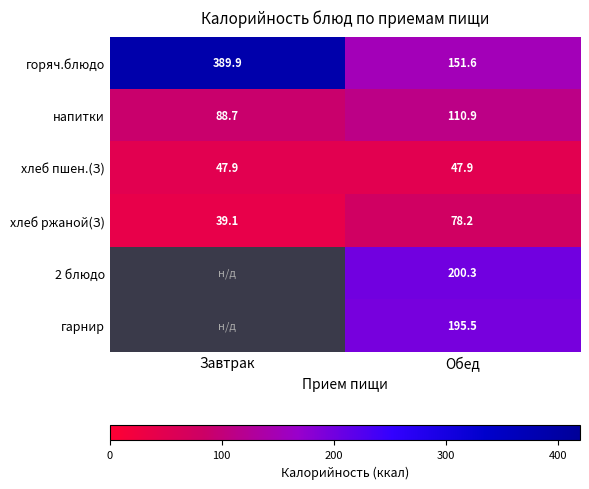

Is it true that хлеб ржаной(З) equals 78.2 at Обед?

True